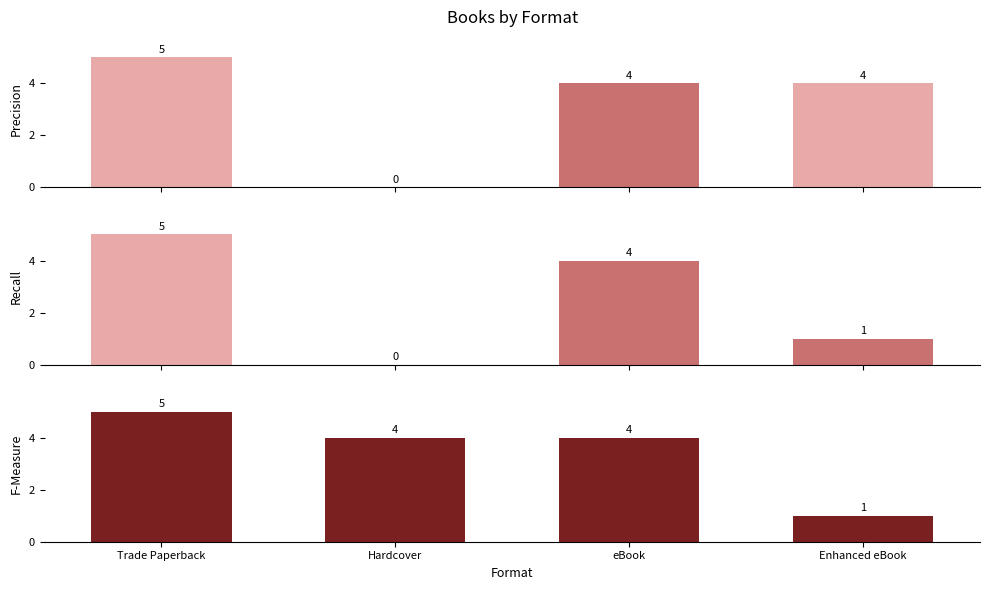

How many groups of bars are there?

4